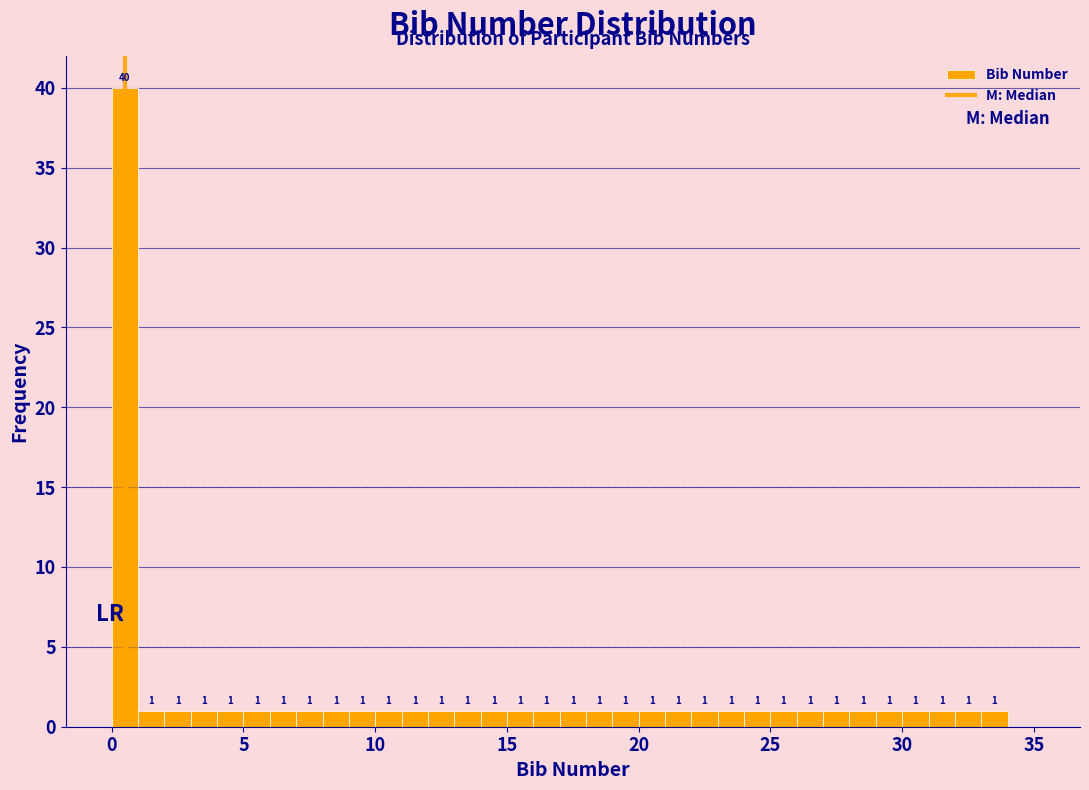

Read against the x-axis, roughly where is the centre of the tallest bar?

0.5